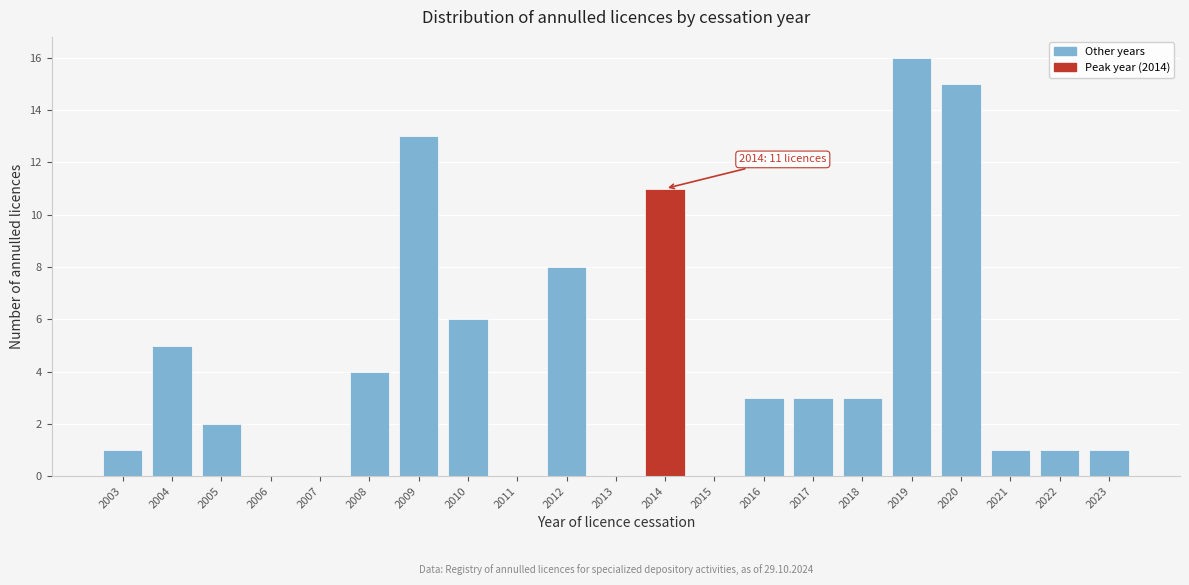

Reading right to left, what are all the values shown in this chart?

2023=1	2022=1	2021=1	2020=15	2019=16	2018=3	2017=3	2016=3	2015=0	2014=11	2013=0	2012=8	2011=0	2010=6	2009=13	2008=4	2007=0	2006=0	2005=2	2004=5	2003=1